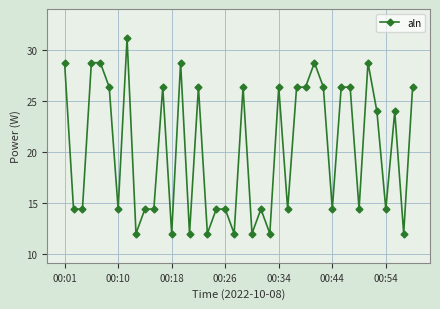

True or false: there are more than 2 points higher than both neighbors.

True